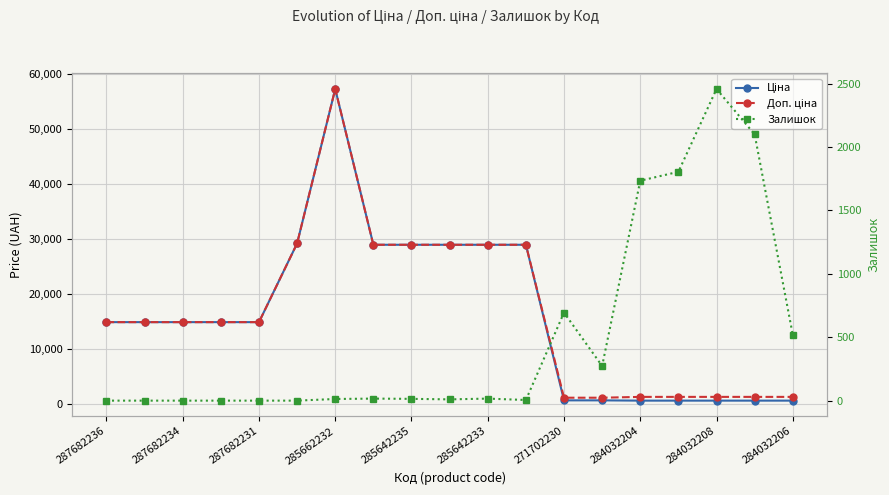

List the series in order of their peak value, highest first.

Ціна, Доп. ціна, Залишок